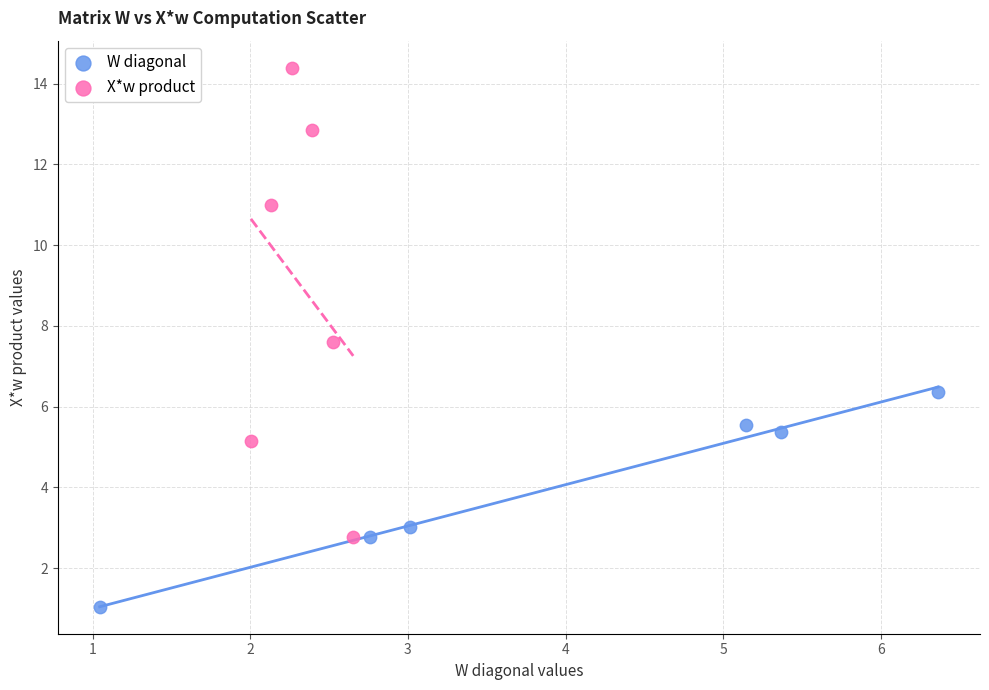

What are all the series names shown in the legend?

W diagonal, X*w product